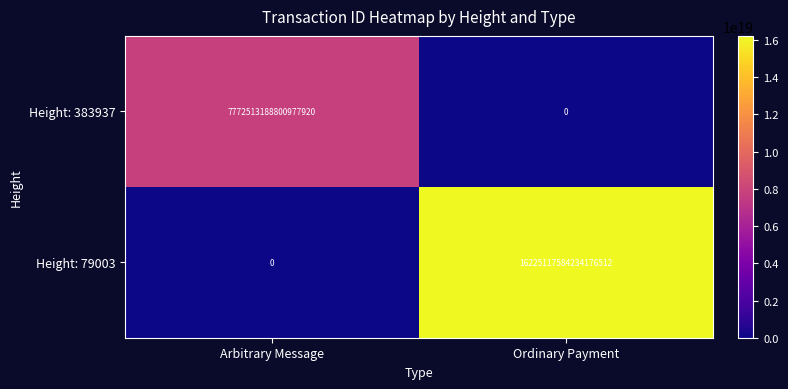

Which category has the highest value across all series?

Ordinary Payment